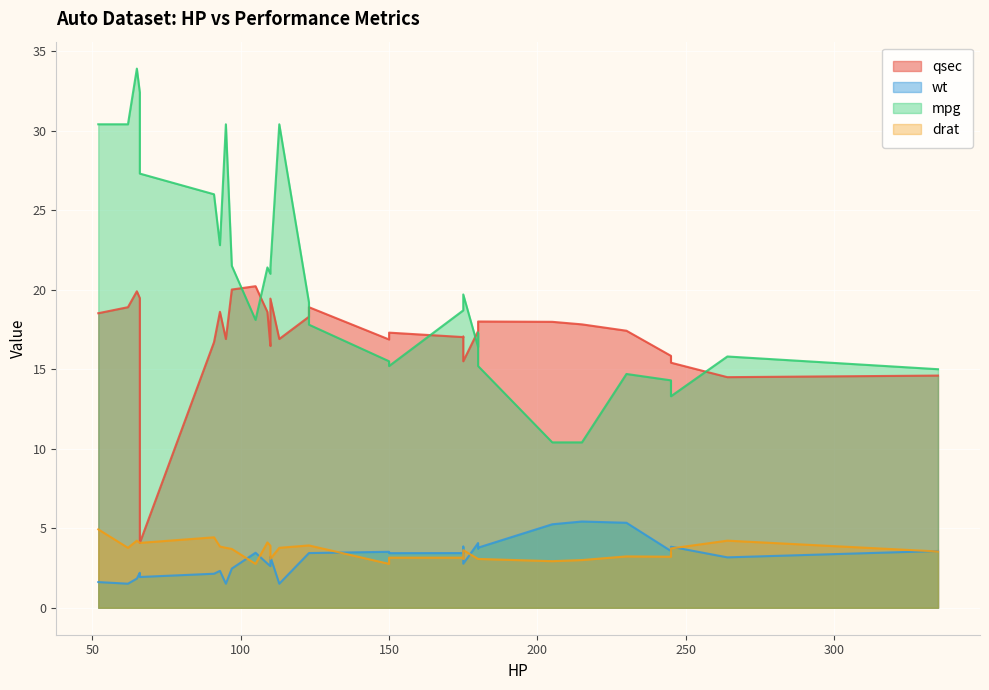

How many lines are shown in the chart?

4